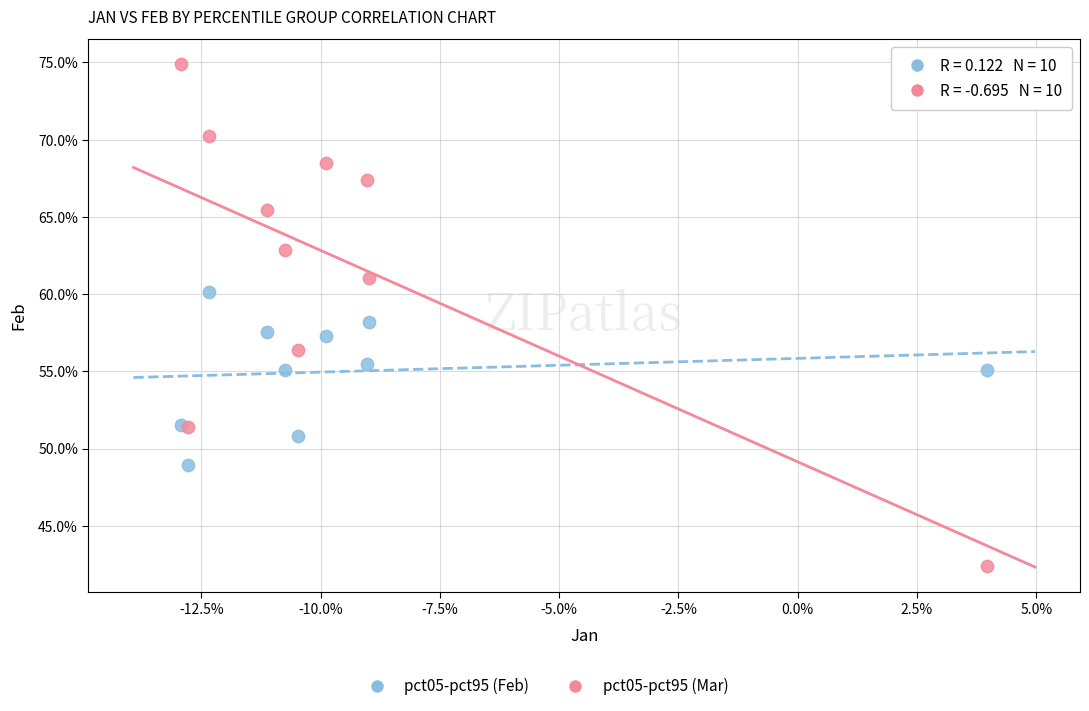

Which series reaches the maximum Y coordinate?

pct05-pct95 (Mar)